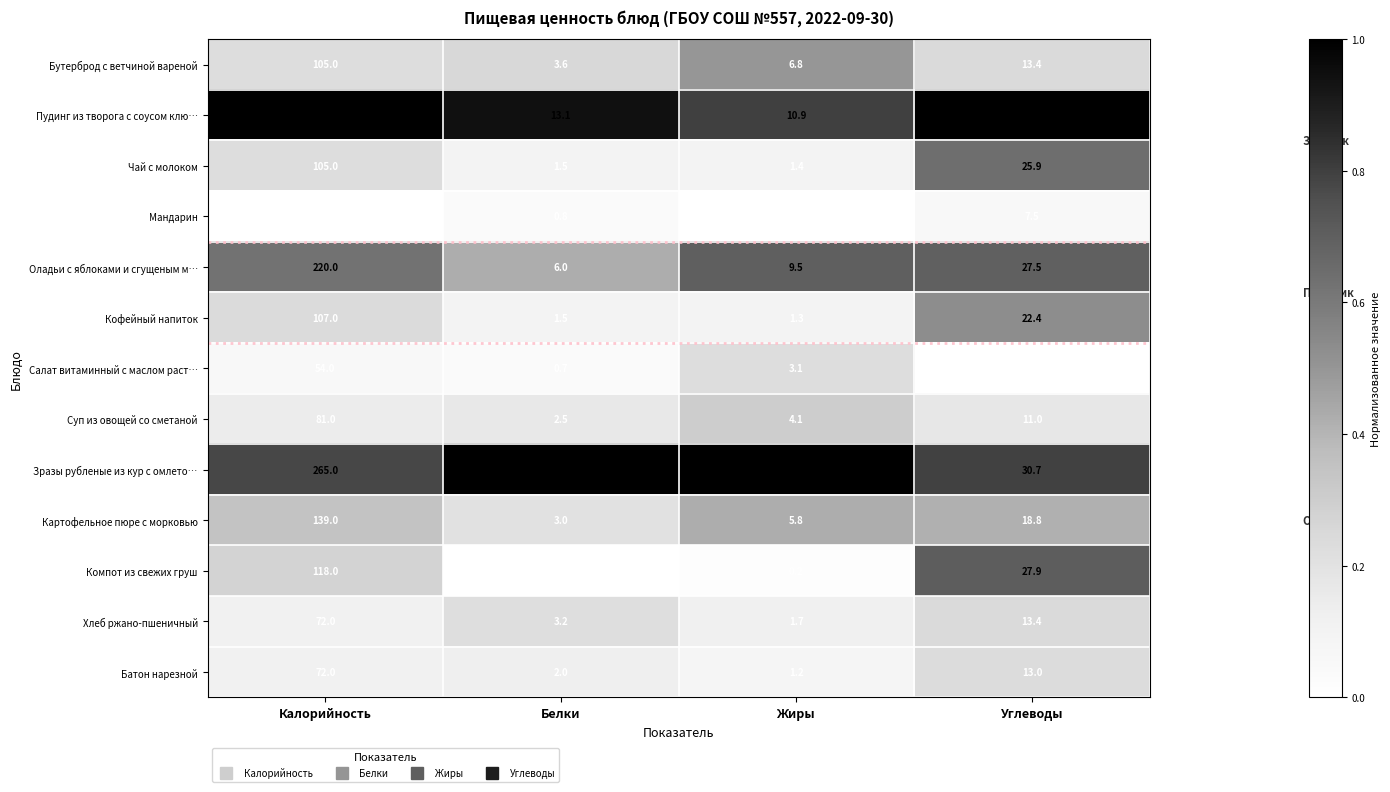

The value of Хлеб ржано-пшеничный at Белки is 3.2. True or false?

True